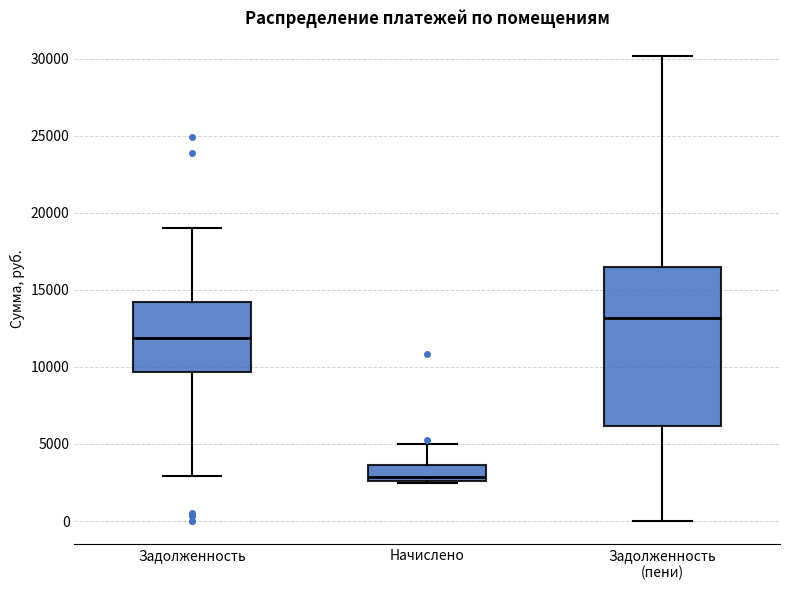

Comparing the boxes themselves (not the whiskers), which one is the tallest?

Задолженность (пени)